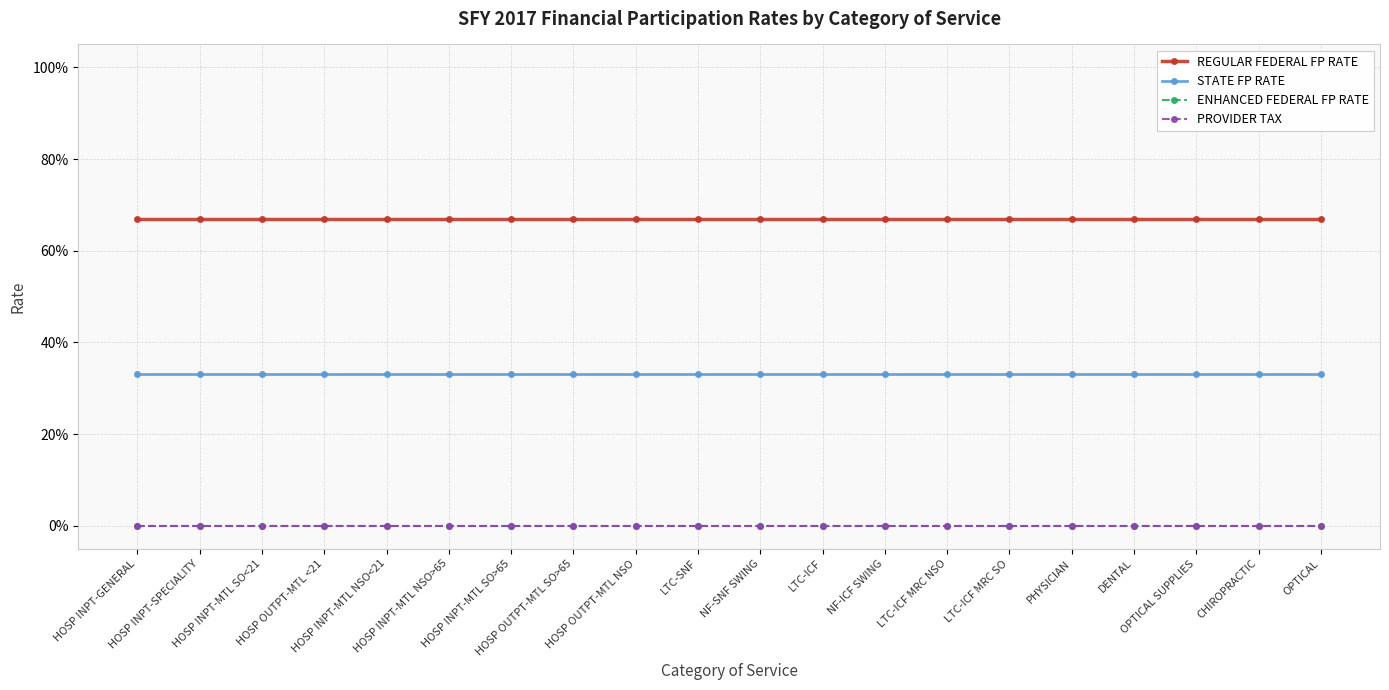

Is it true that REGULAR FEDERAL FP RATE equals 0.9 at DENTAL?

False